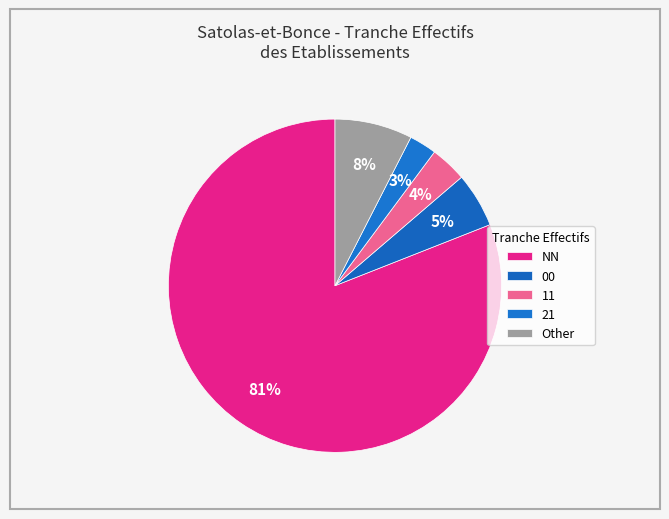

What percentage is the NN slice, to the nearest percent?

81%